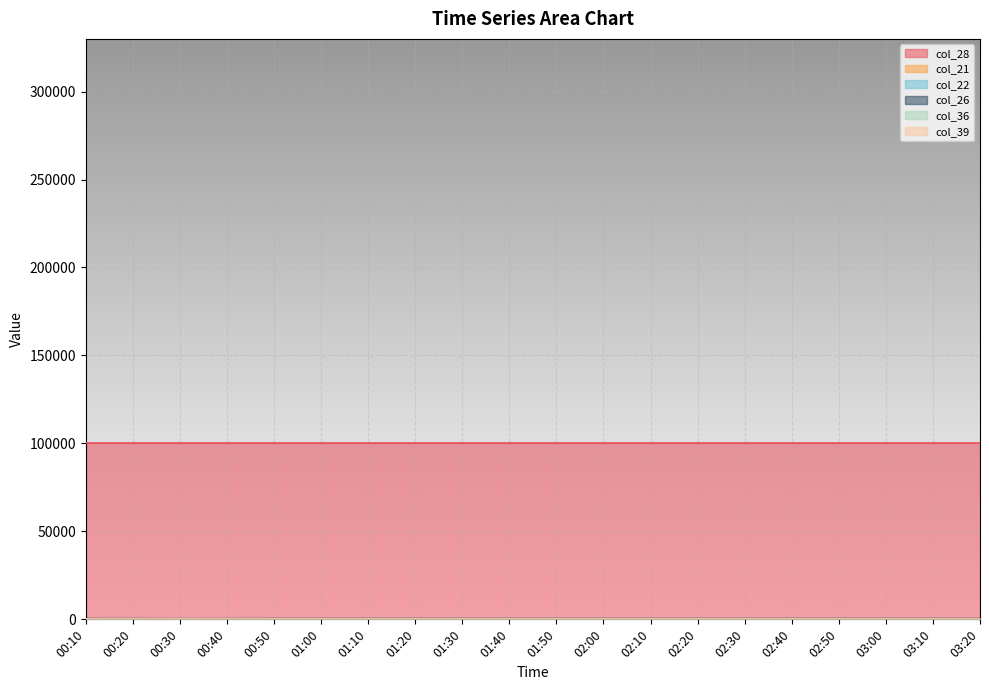

How many interior local peaks does the col_21 series have?

5